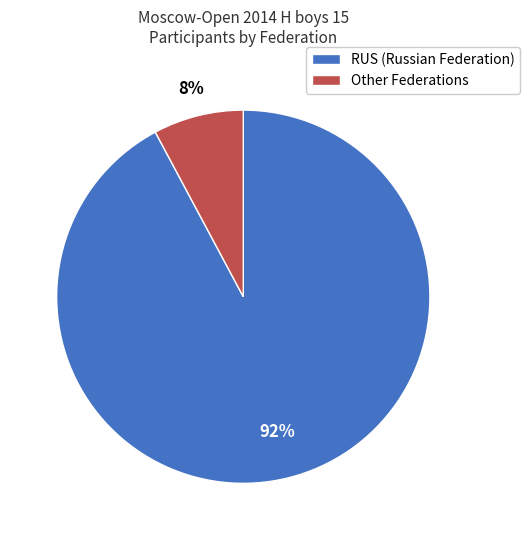

Combined, do RUS and Other account for over 50%?

Yes